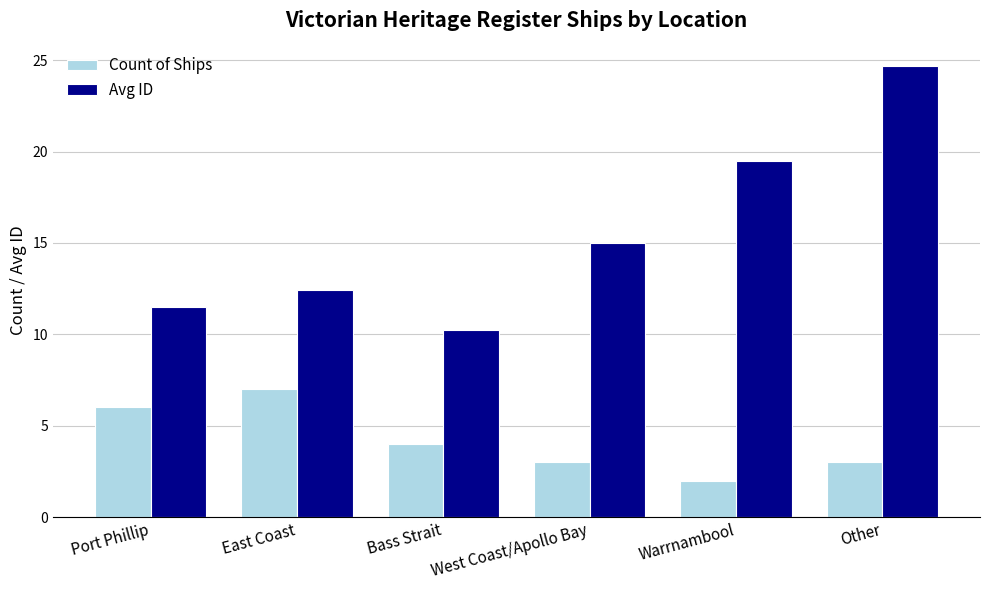

At which label does Count of Ships reach its minimum?

Warrnambool